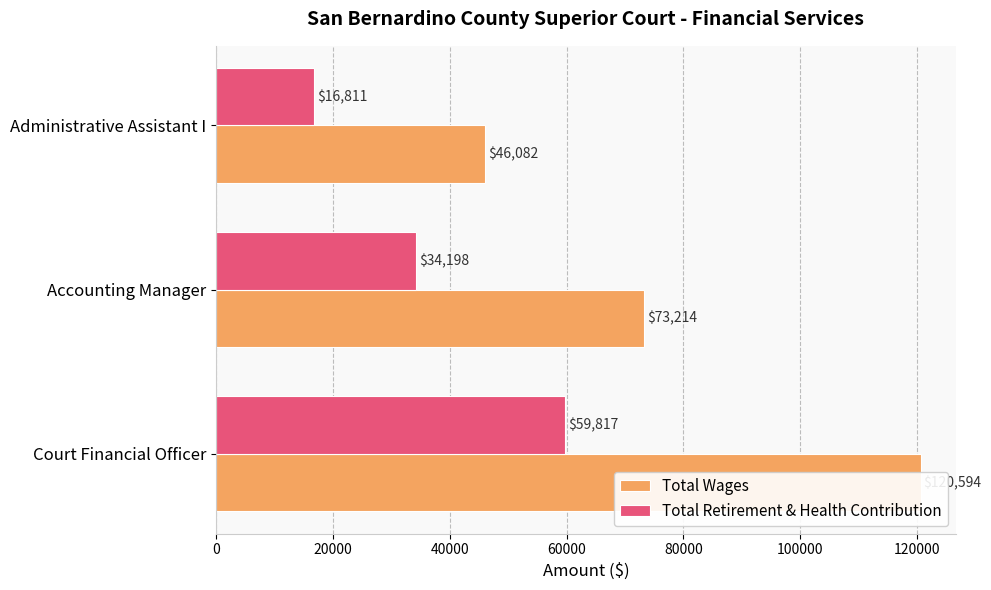

What is the minimum value for Total Wages?

46082